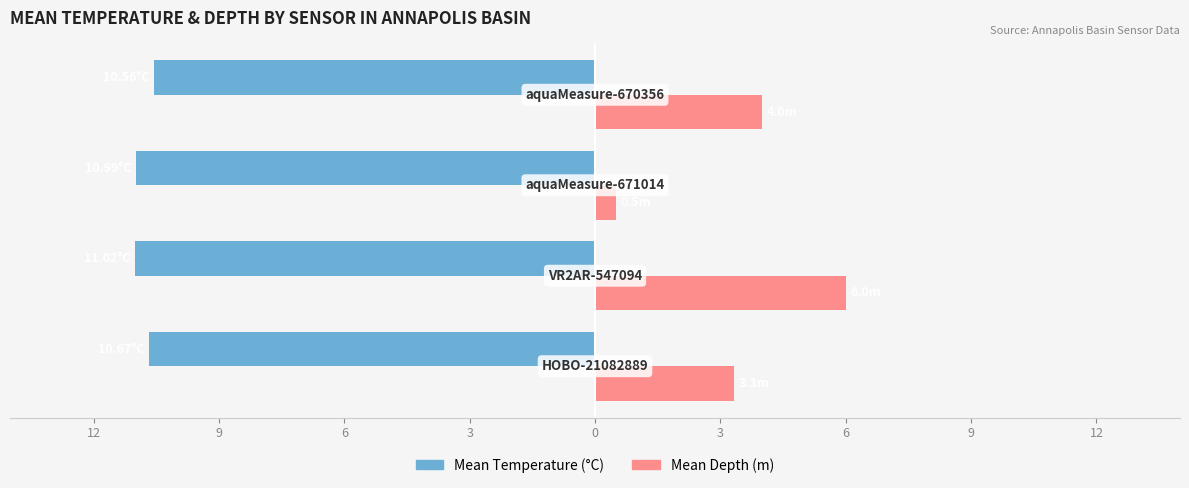

What is the value of the Mean Temperature (°C) bar at the 2nd from the left?

-11.0